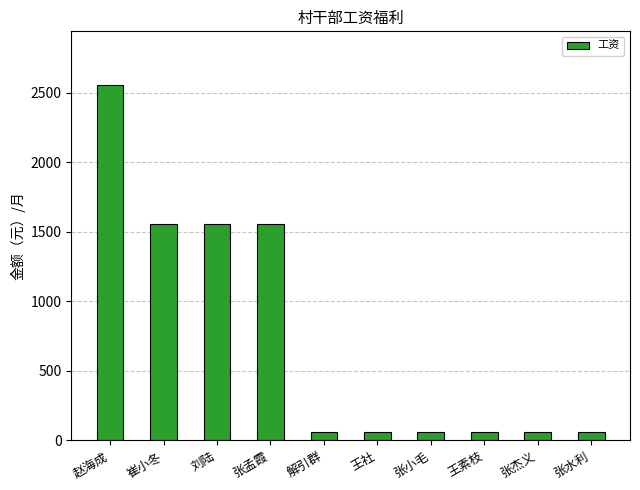

What value does the data have at 赵海成?

2559